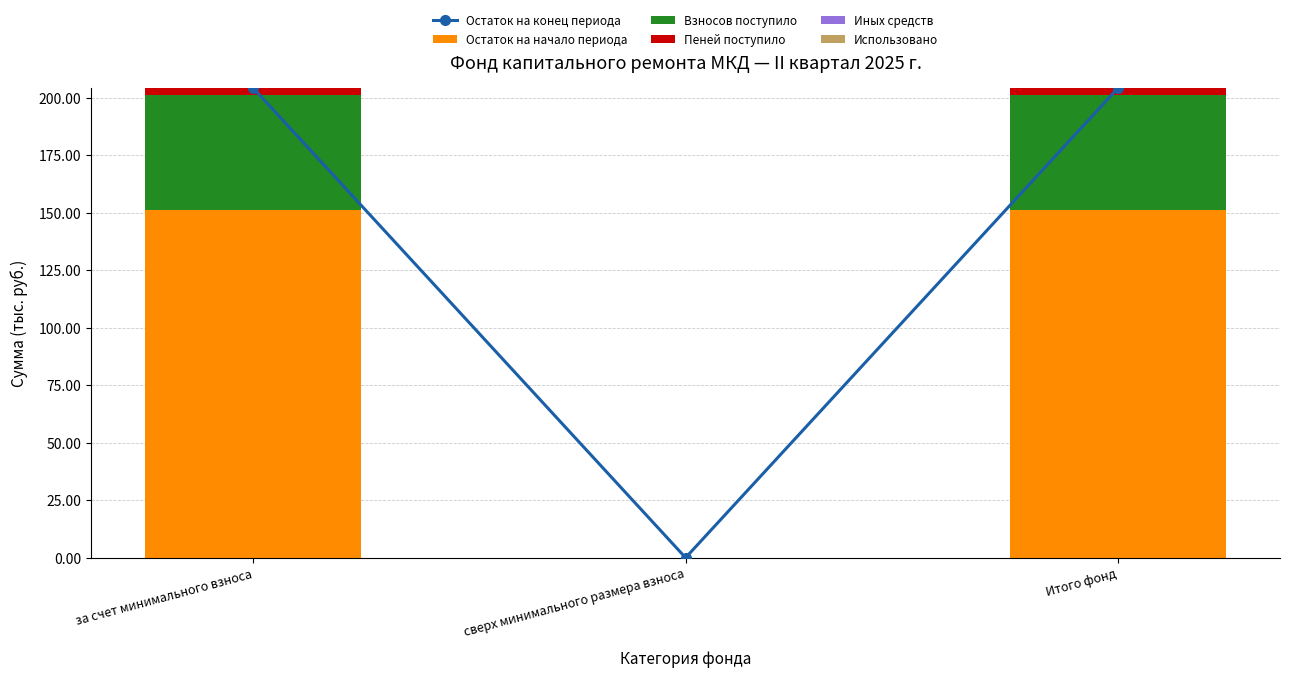

At how many categories does at least one series exceed 75?

2